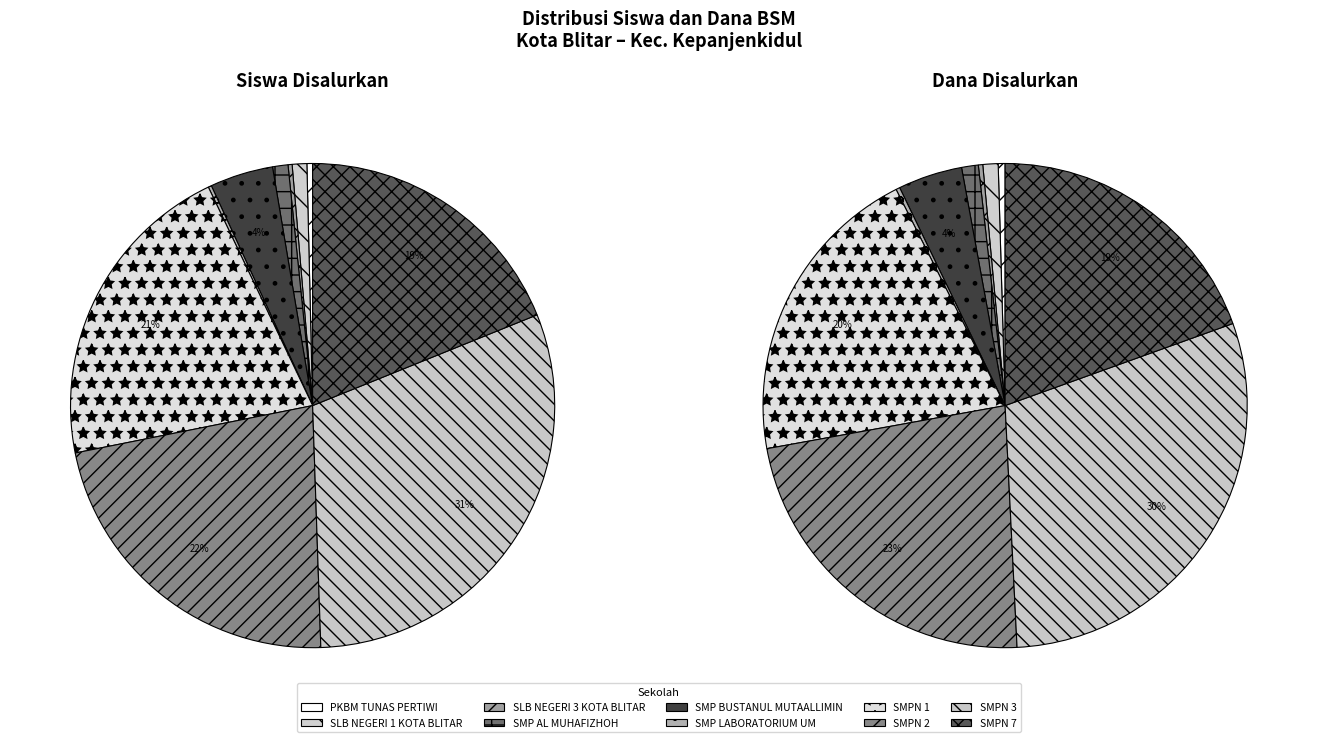

Is it true that 5 is 0% of the pie?

True